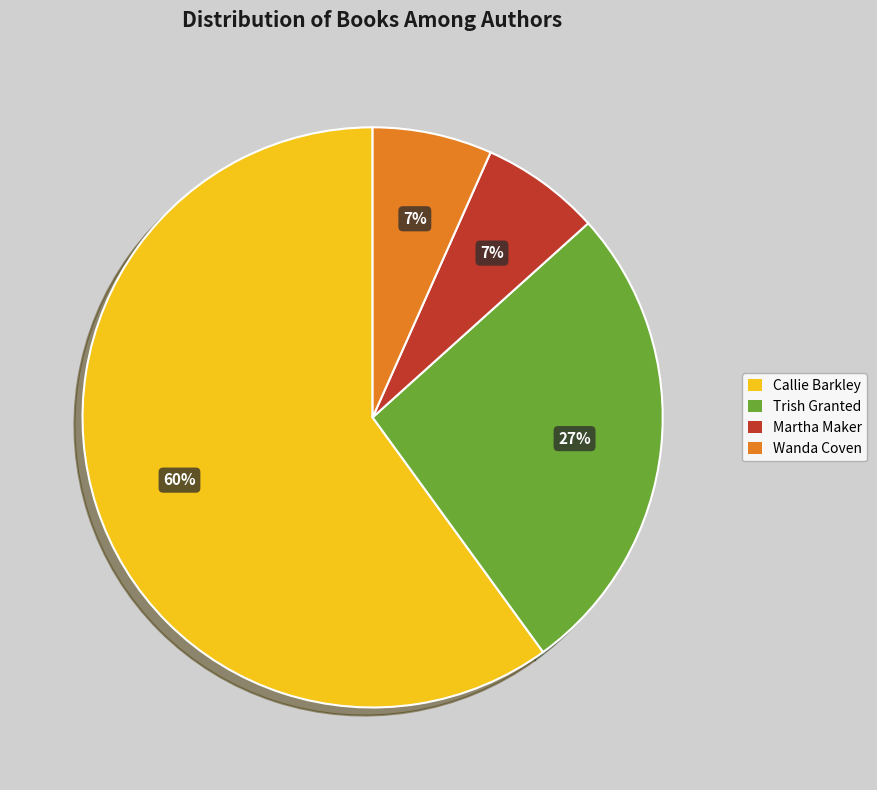

Is there a majority slice in this chart?

Yes